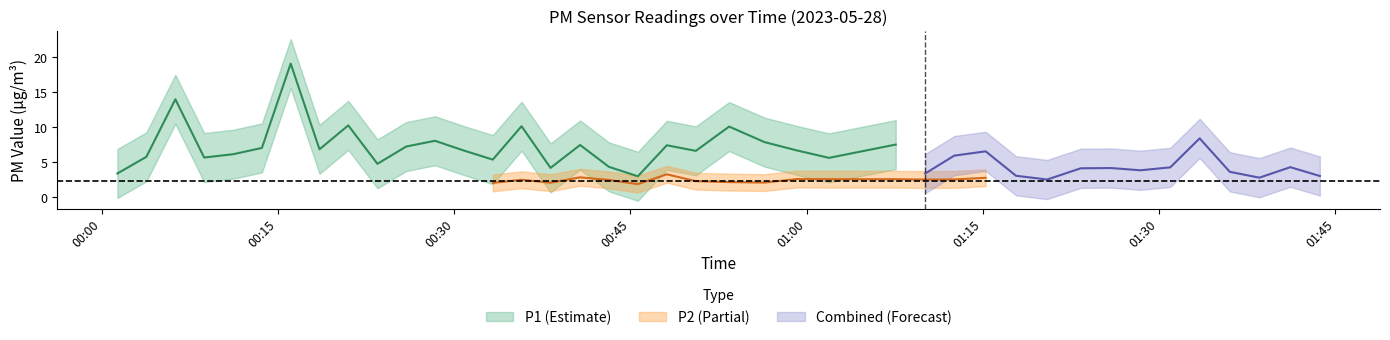

True or false: P1 and P2 cross at least once.

False